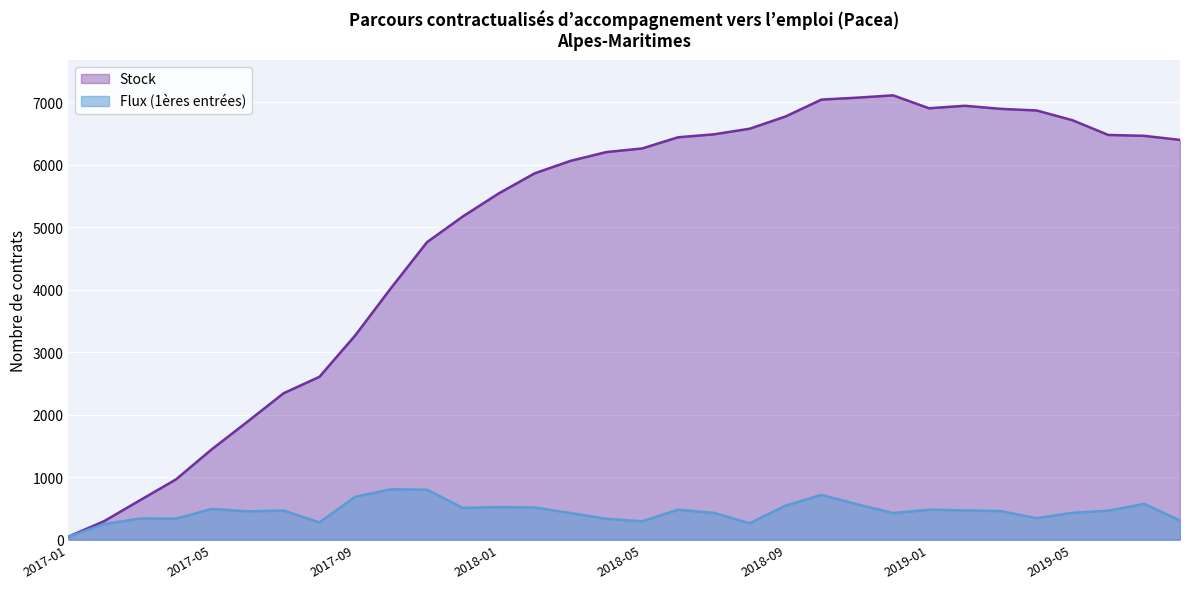

What position from the right is 2017-11?

22